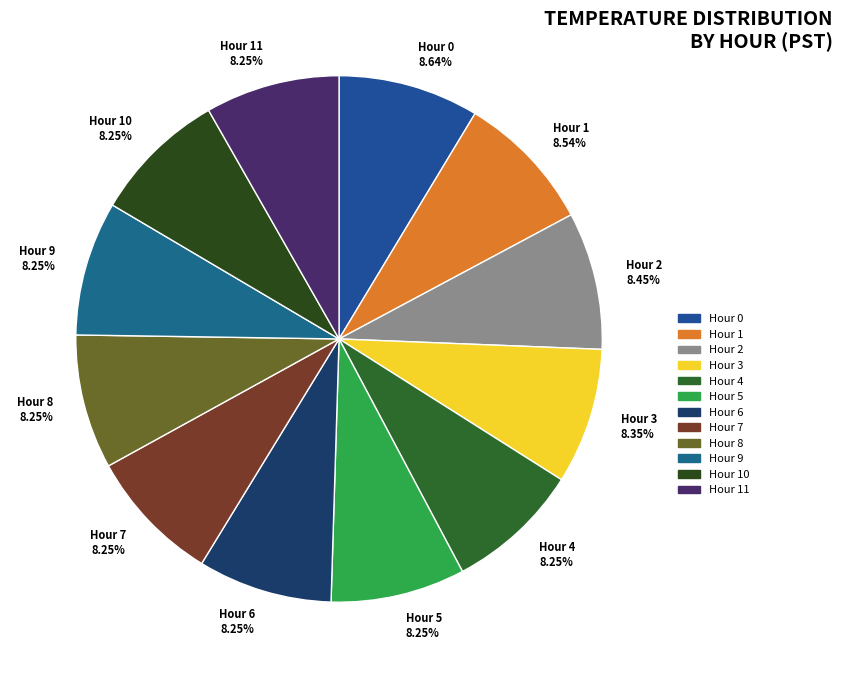

Combined, what portion of the pie is Hour 7 and Hour 9?

16.5%